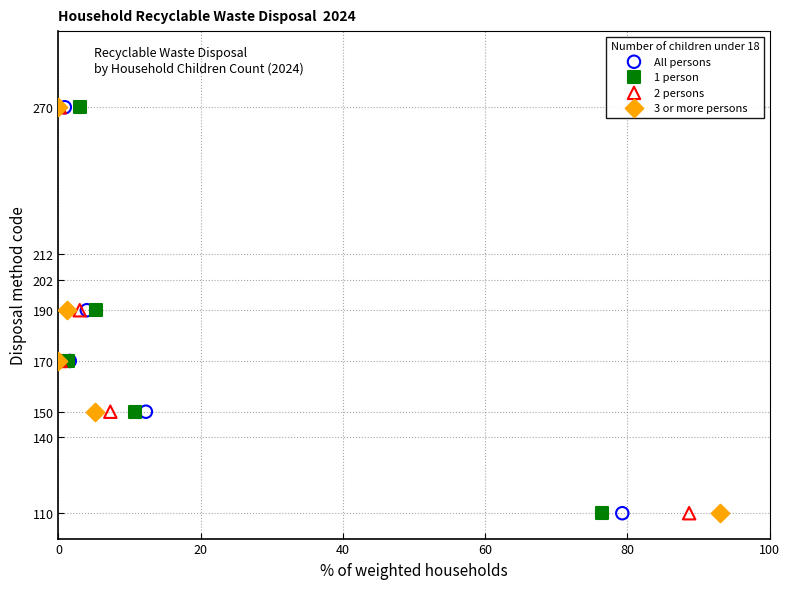

What are all the series names shown in the legend?

All persons, 1 person, 2 persons, 3 or more persons